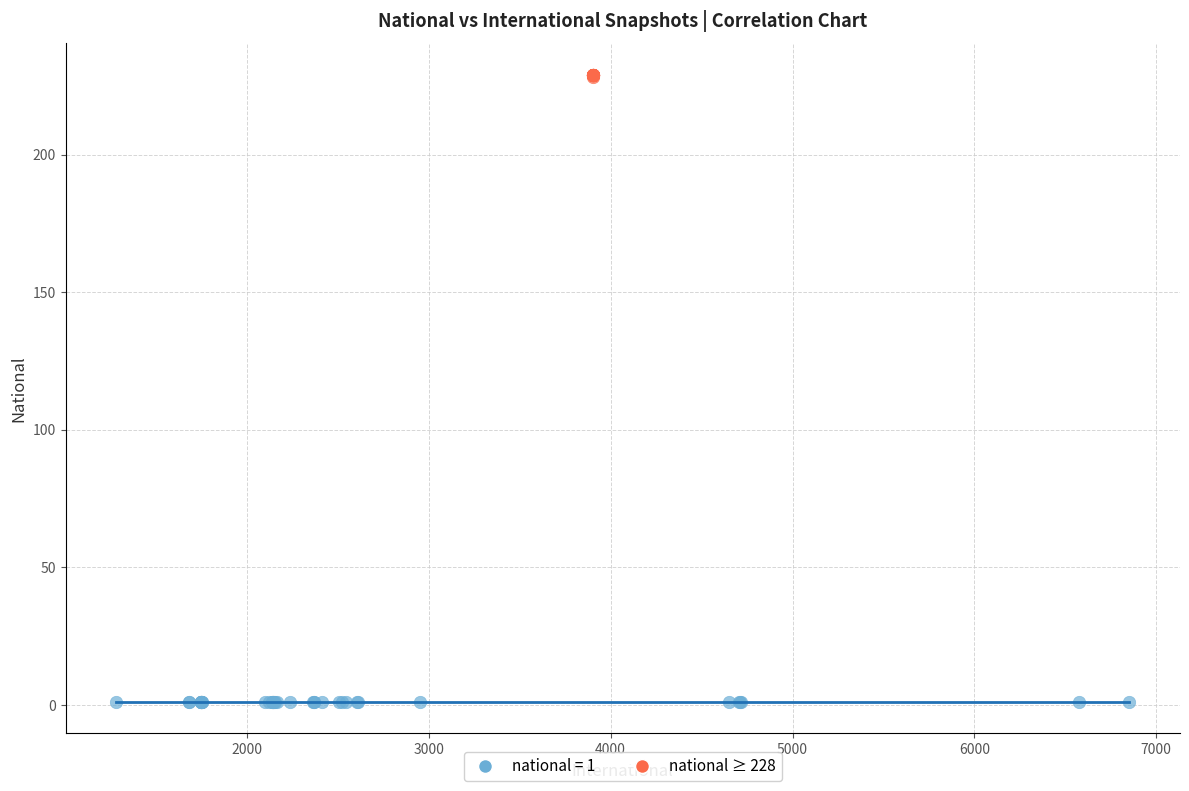

Which series contains the highest Y value?

national ≥ 228